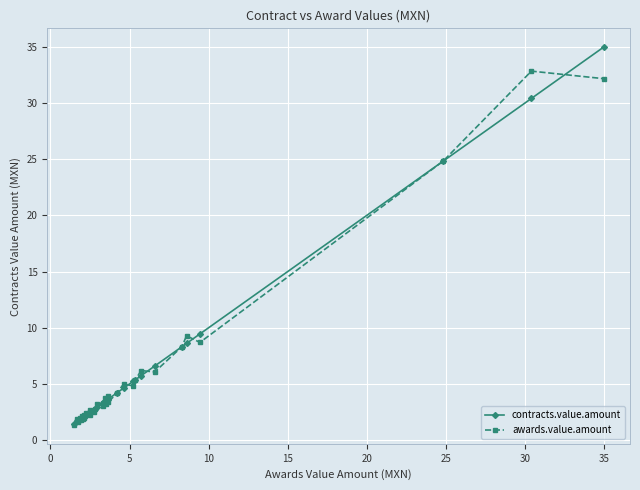

Is the value of awards.value.amount at 40 greater than the value of contracts.value.amount at 19?

No